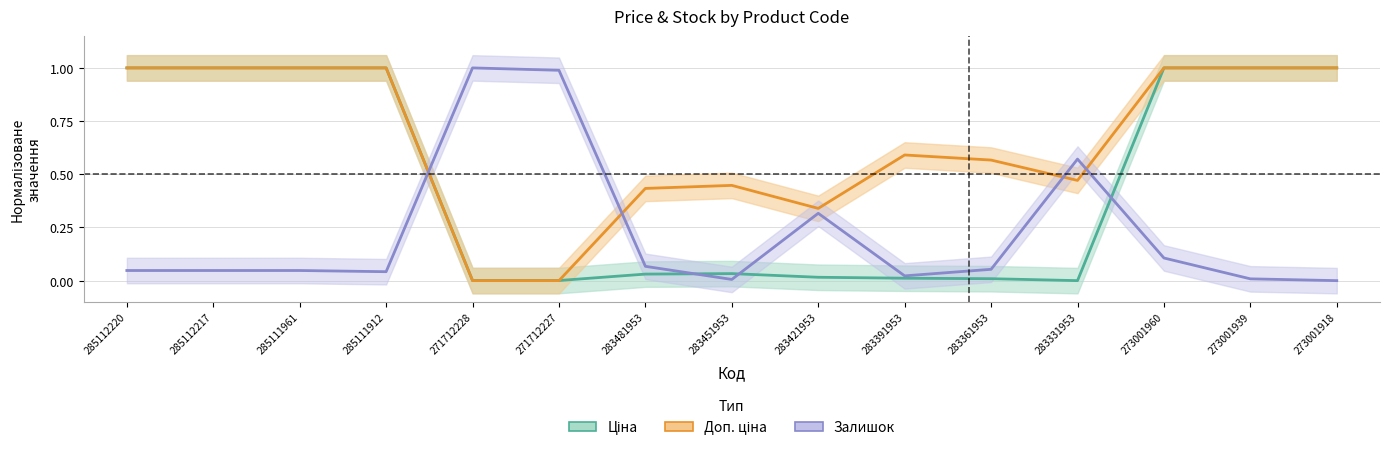

What is the difference between the maximum and minimum values in the Доп. ціна series?

1.0